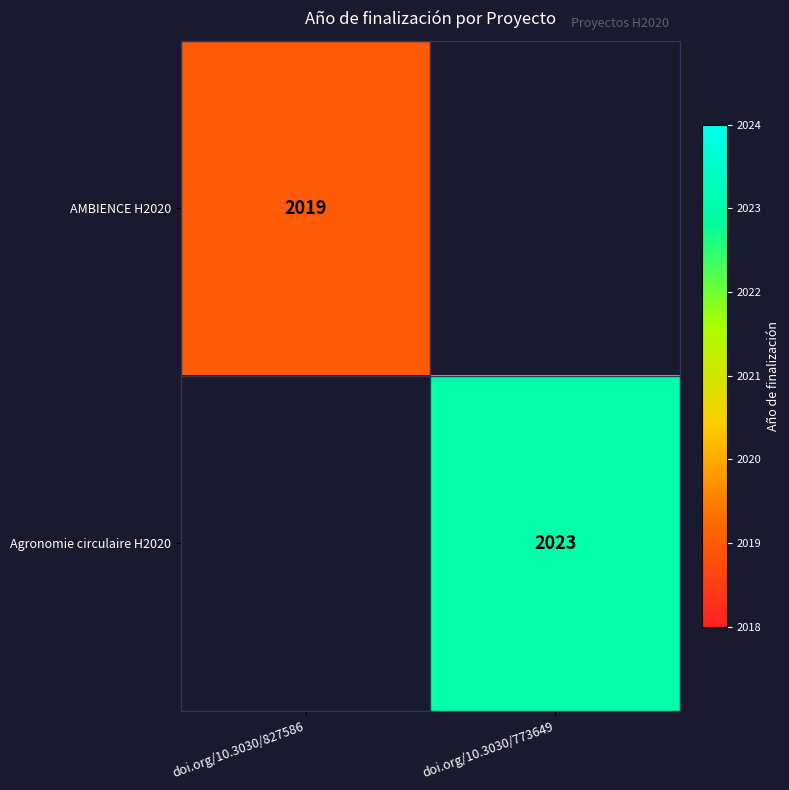

What is the maximum value shown in the chart?

2023.0